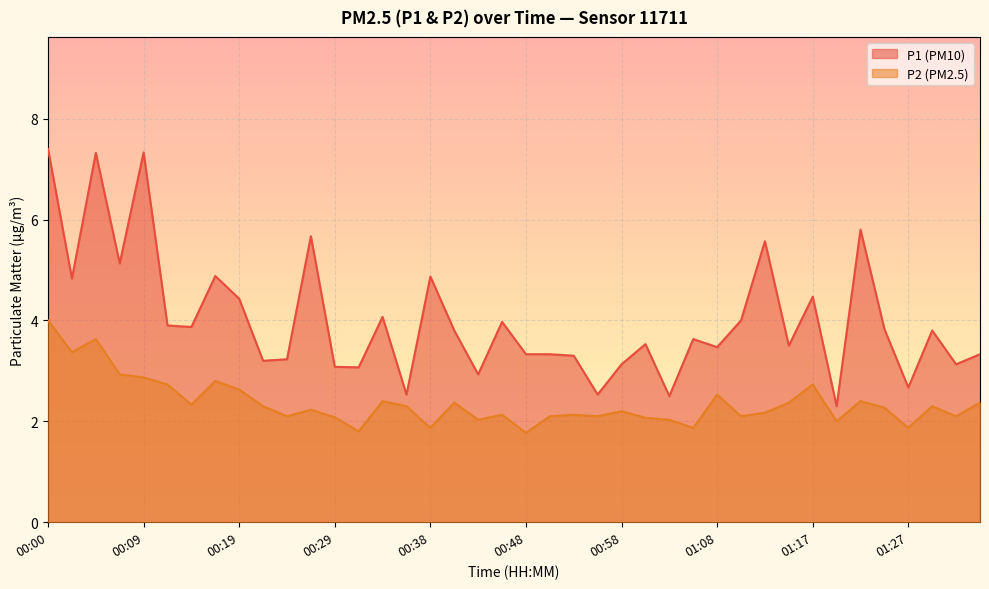

What is the spread (max minus min) of values at 00:55?

0.4